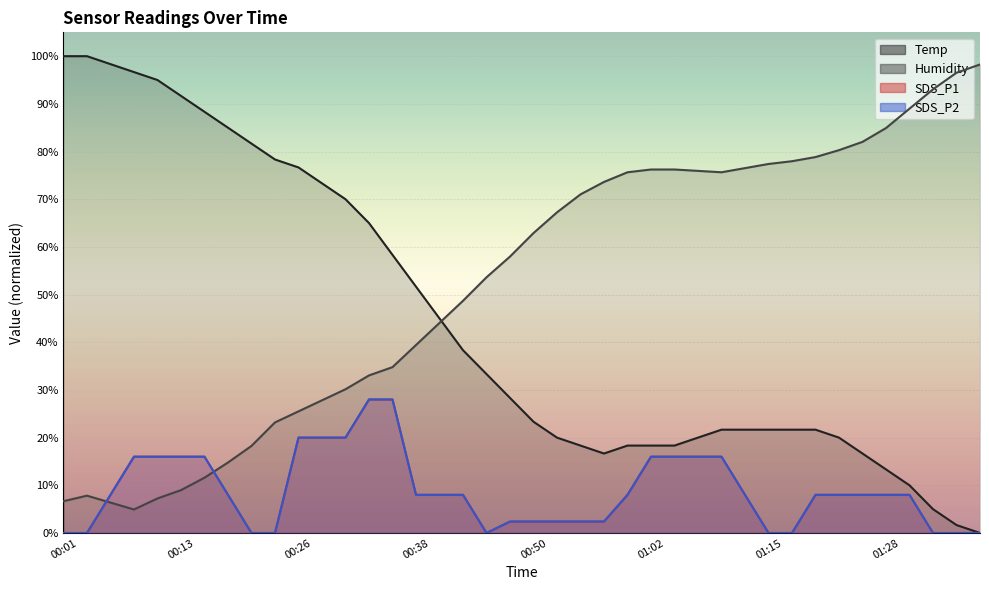

How many categories are shown in the chart?

40